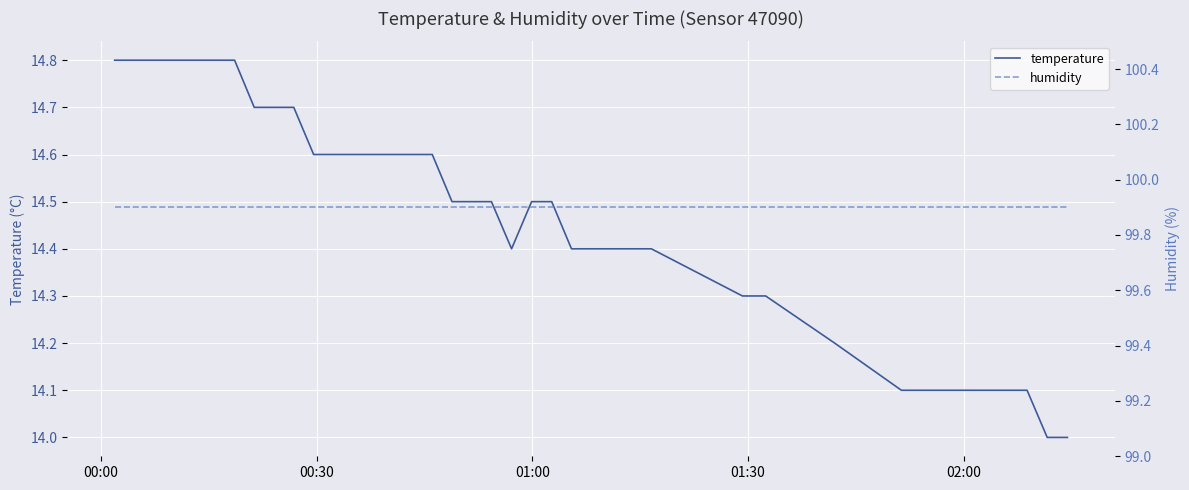

How many lines are shown in the chart?

2